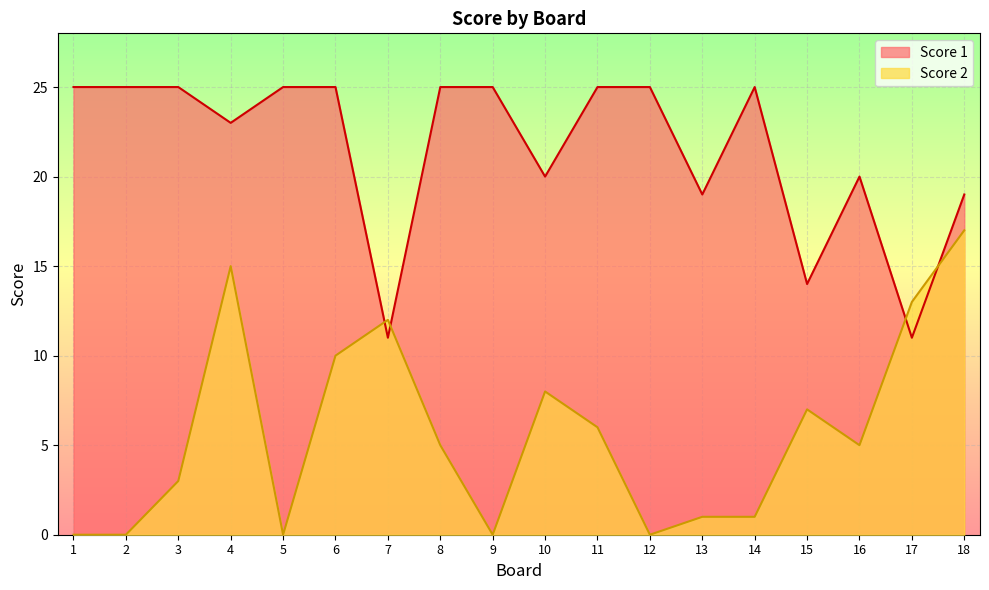

The value of Score 1 at 10 is 20. True or false?

True